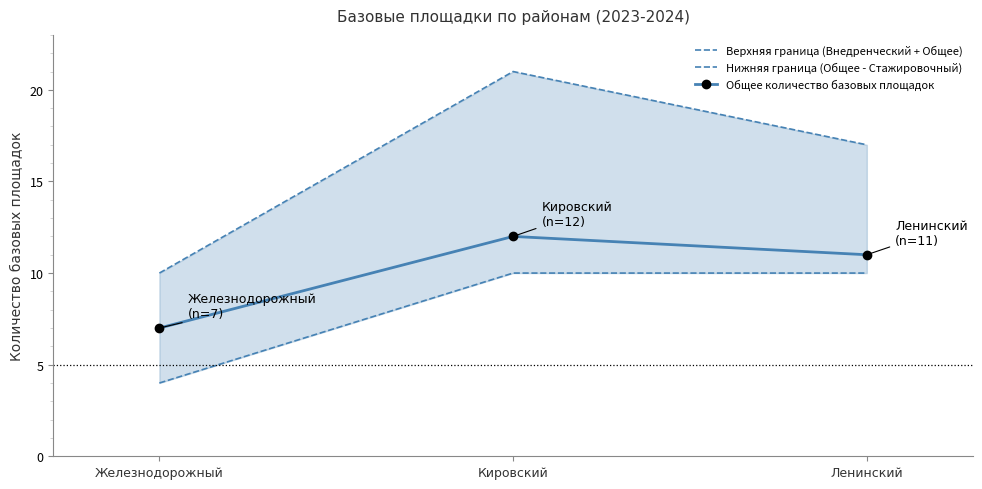

True or false: Нижняя граница (Общее - Стажировочный) has a value of 10 at Кировский.

True